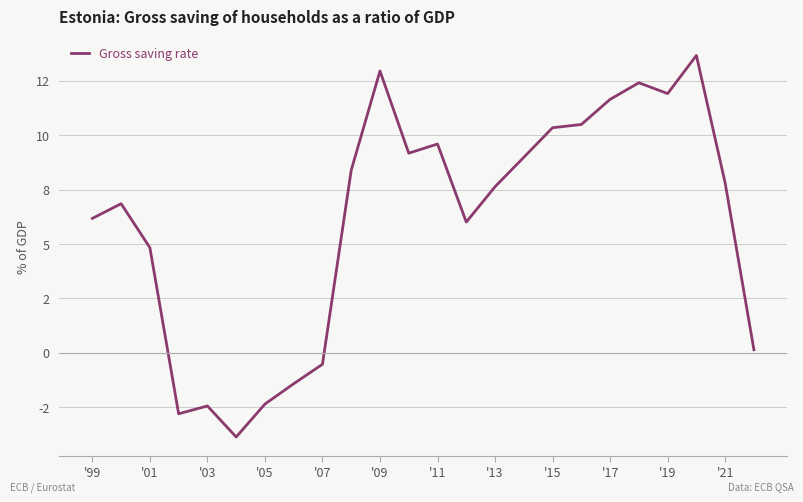

Does the chart display data point markers on the line(s)?

No